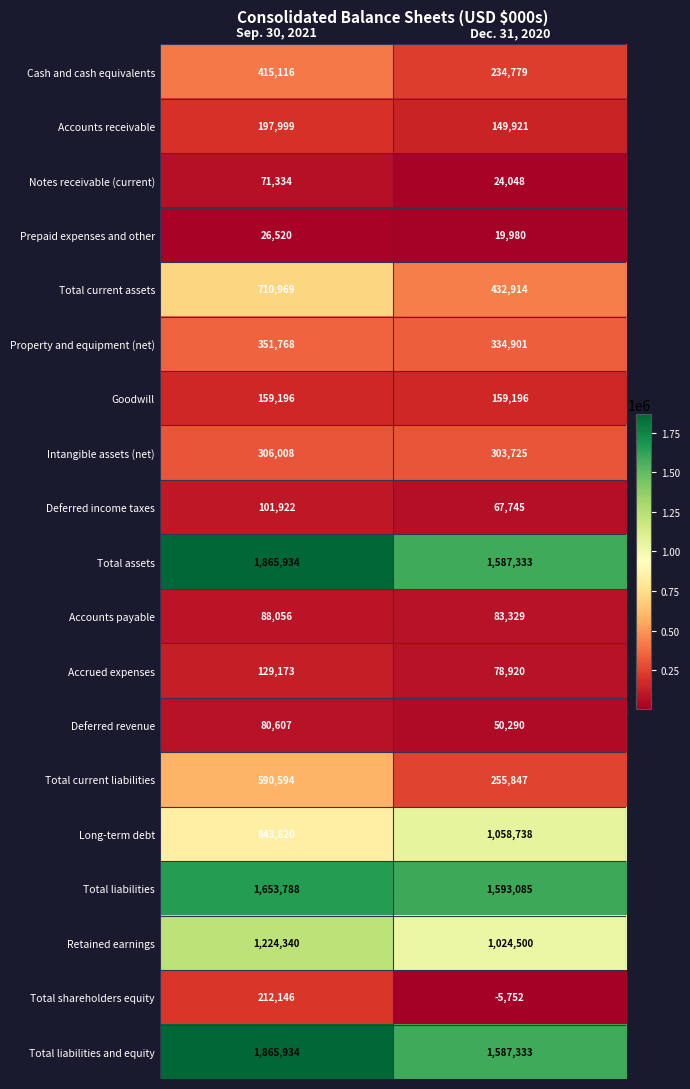

Count the number of categories in the chart.

2